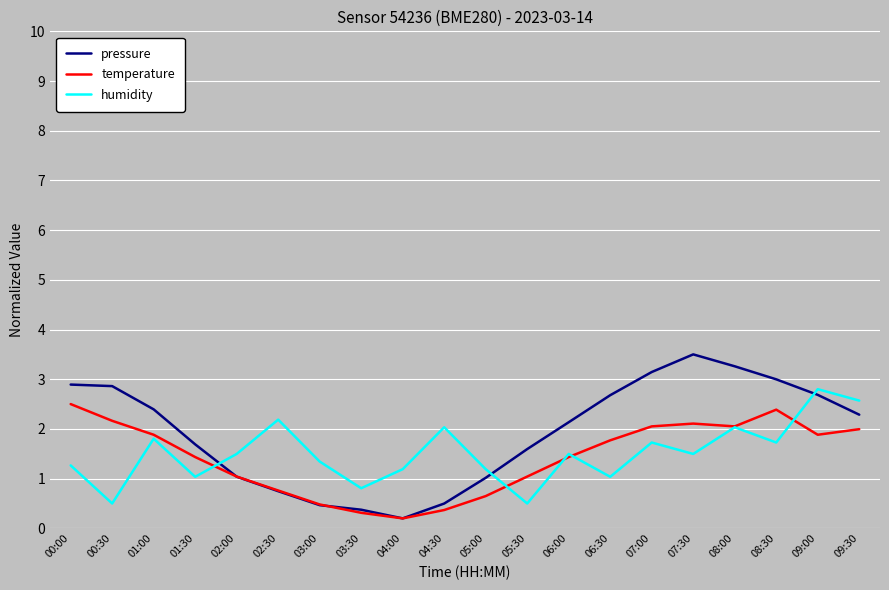

Is the value of pressure at 01:00 greater than the value of temperature at 06:30?

Yes